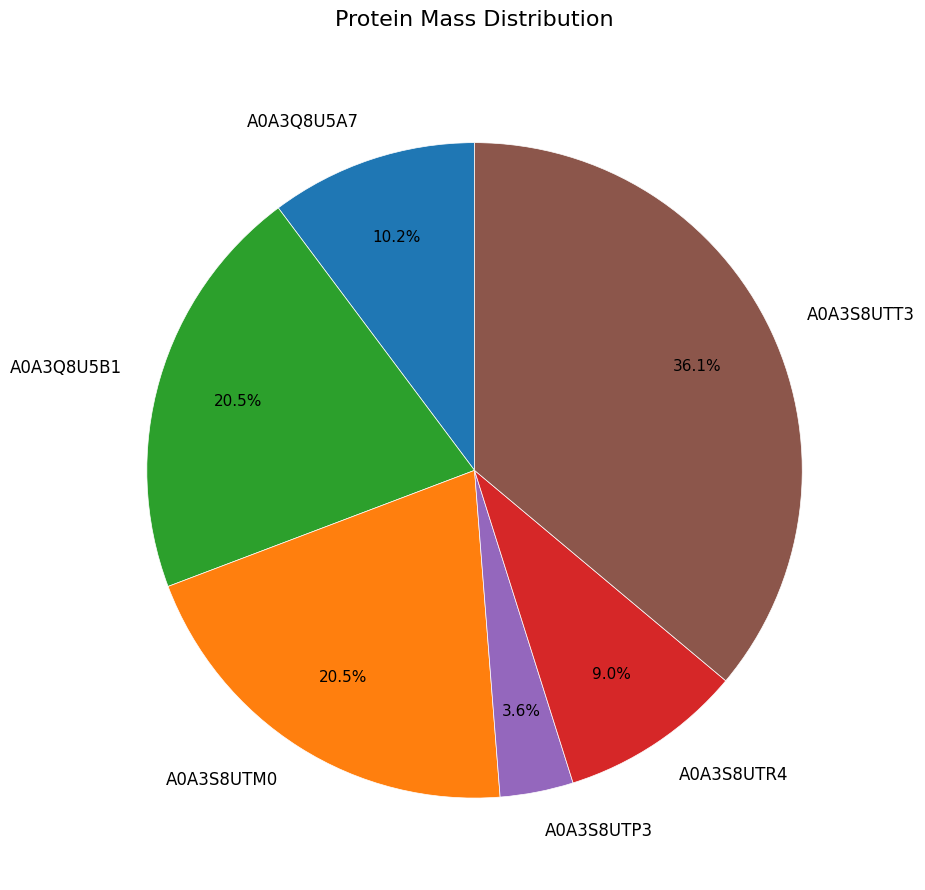

What is the largest slice in the pie chart?

A0A3S8UTT3